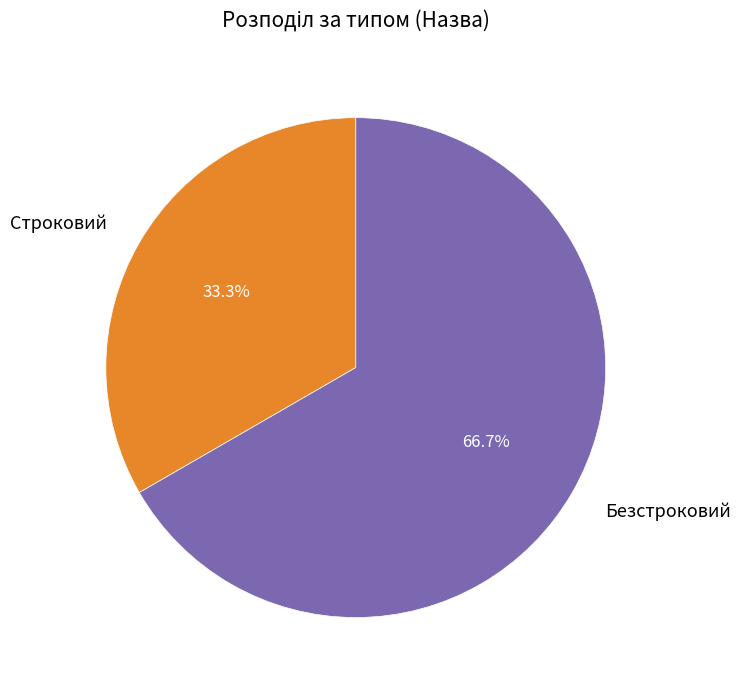

Approximately how many times larger is the value at Строковий compared to Безстроковий?

0.5